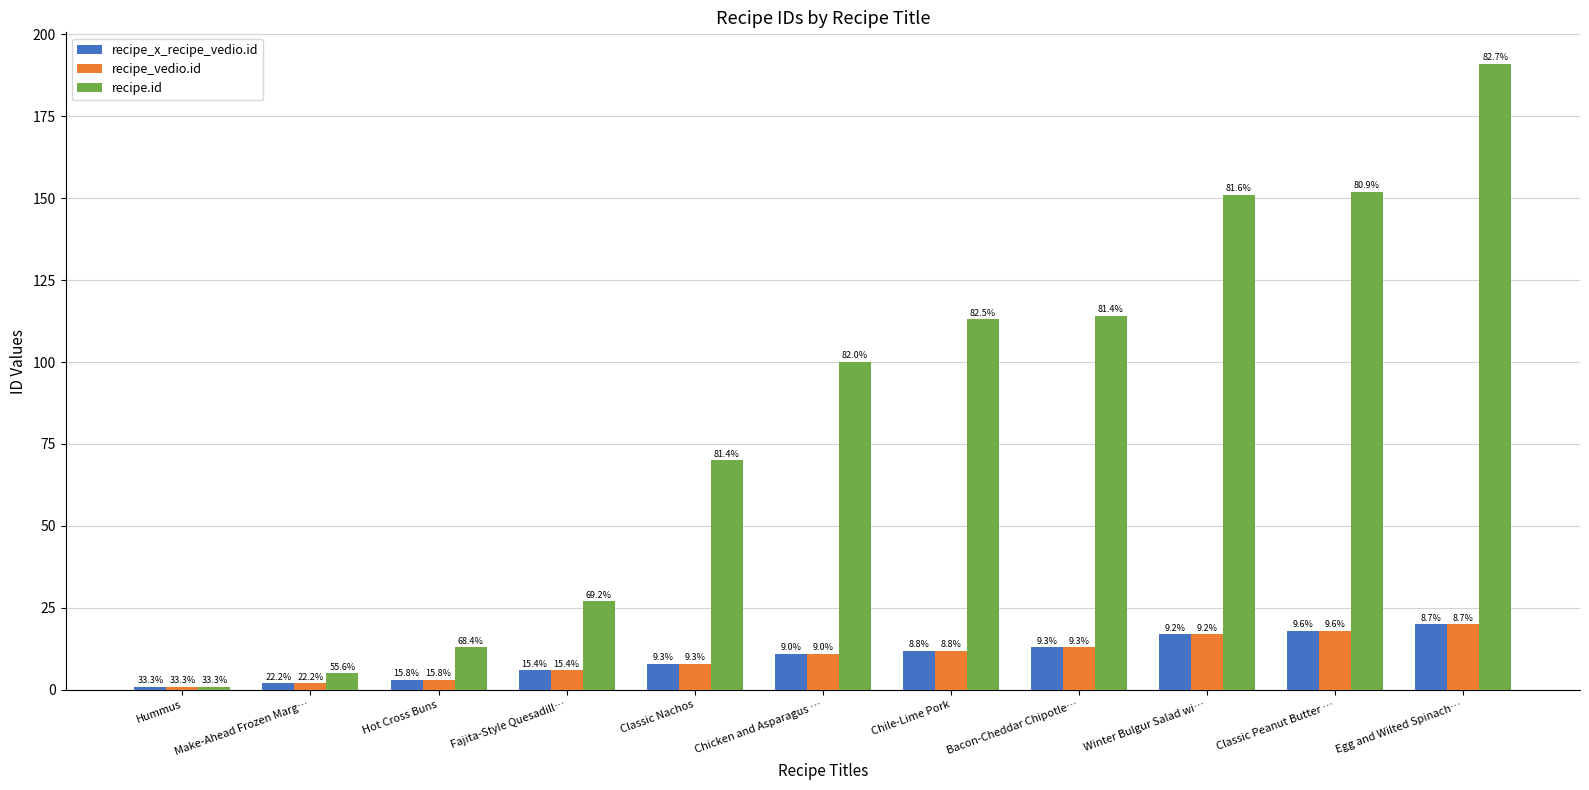

At how many categories does at least one series exceed 169?

1